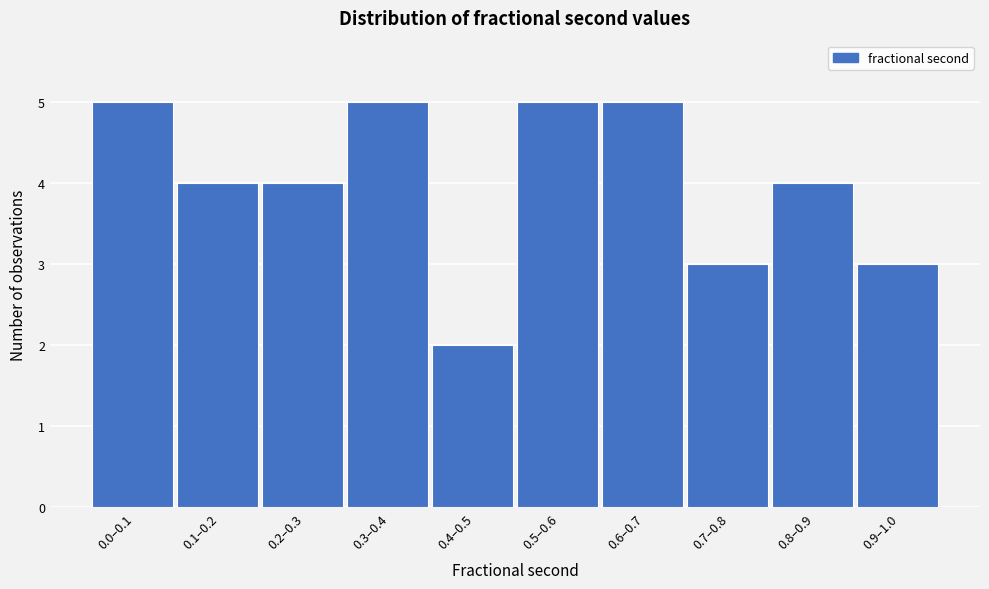

Reading left to right, what are all the values shown in this chart?

5	4	4	5	2	5	5	3	4	3